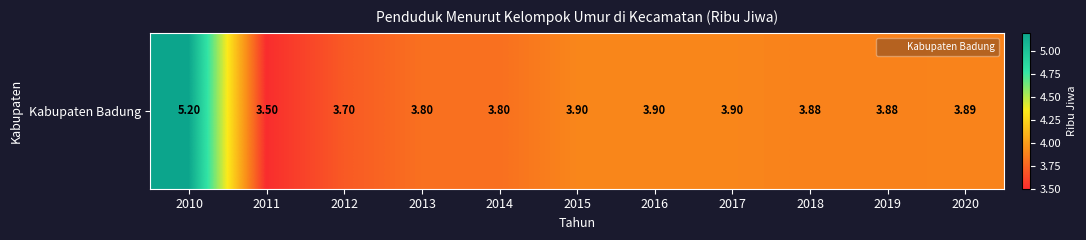

What is the maximum value shown in the chart?

5.2